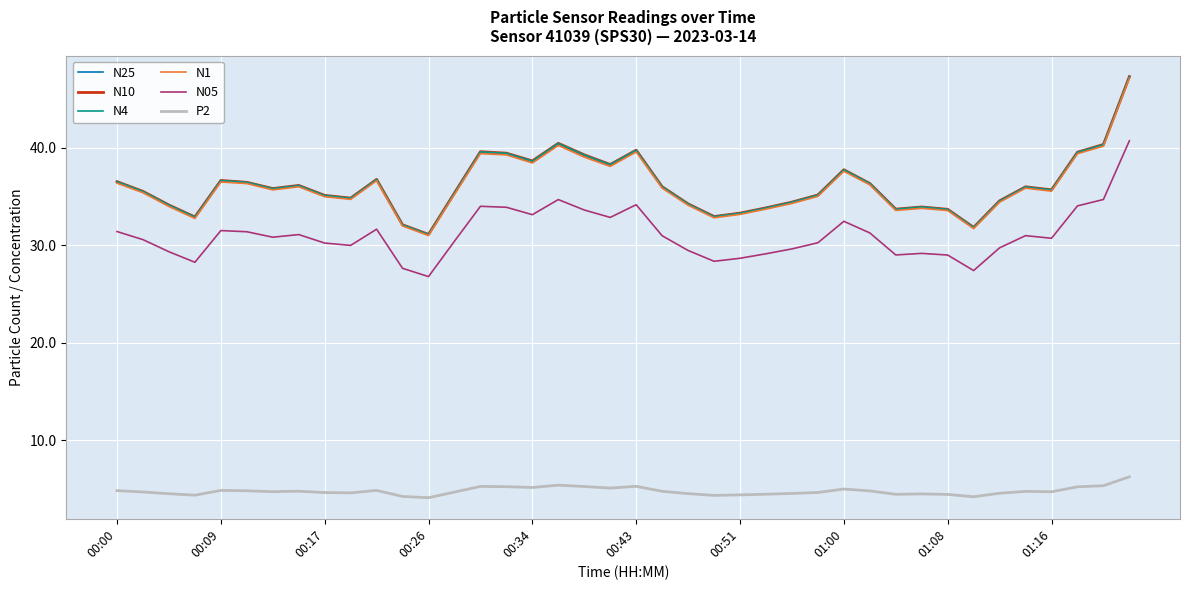

What is the maximum value shown in the chart?

47.3